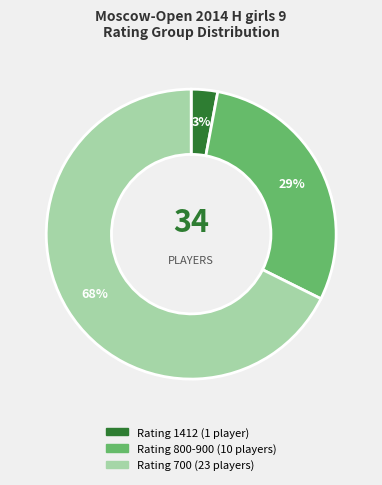

To the nearest percent, what is the difference between the largest and smallest slice percentages?

65%